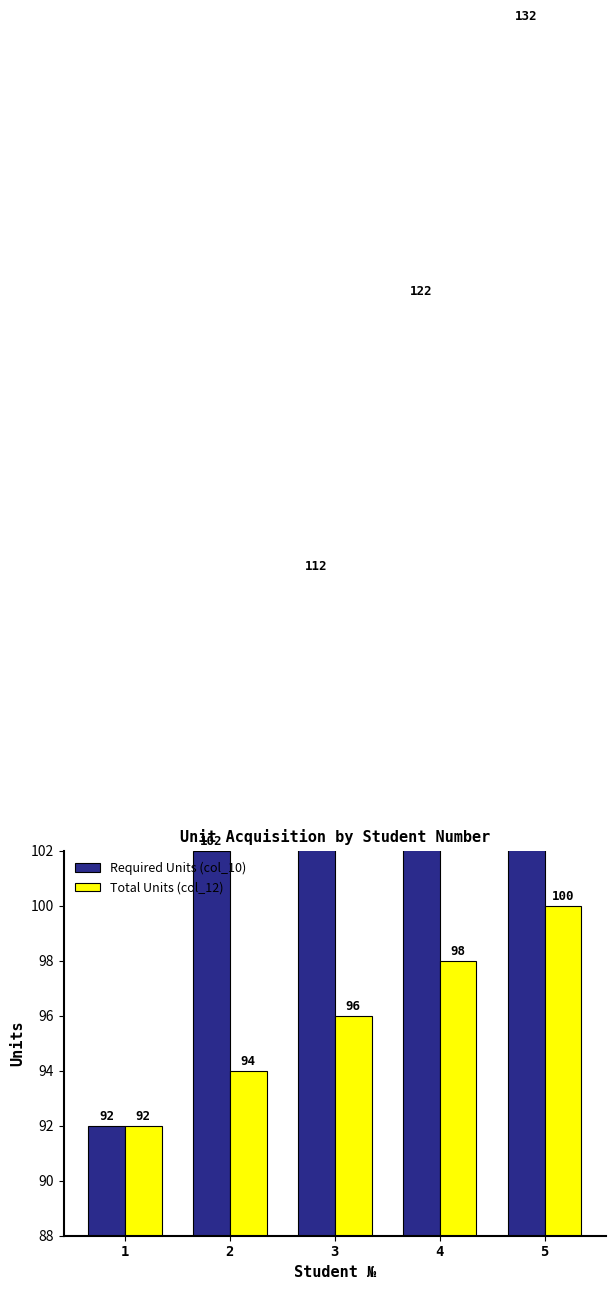

Are the bars horizontal?

No